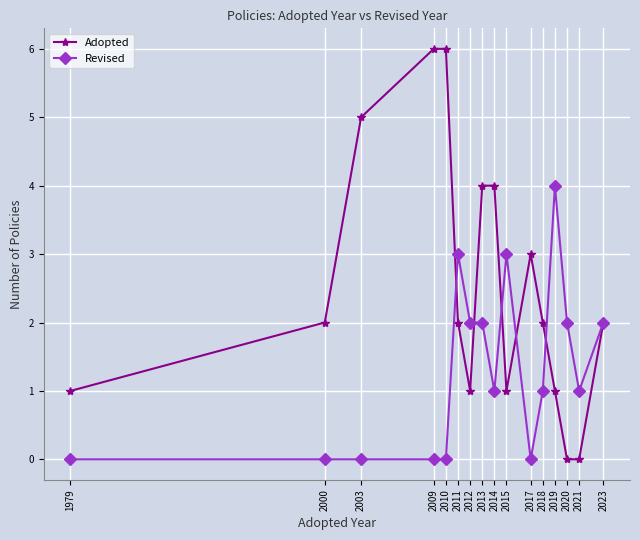

Which series has the largest total across all categories?

Adopted